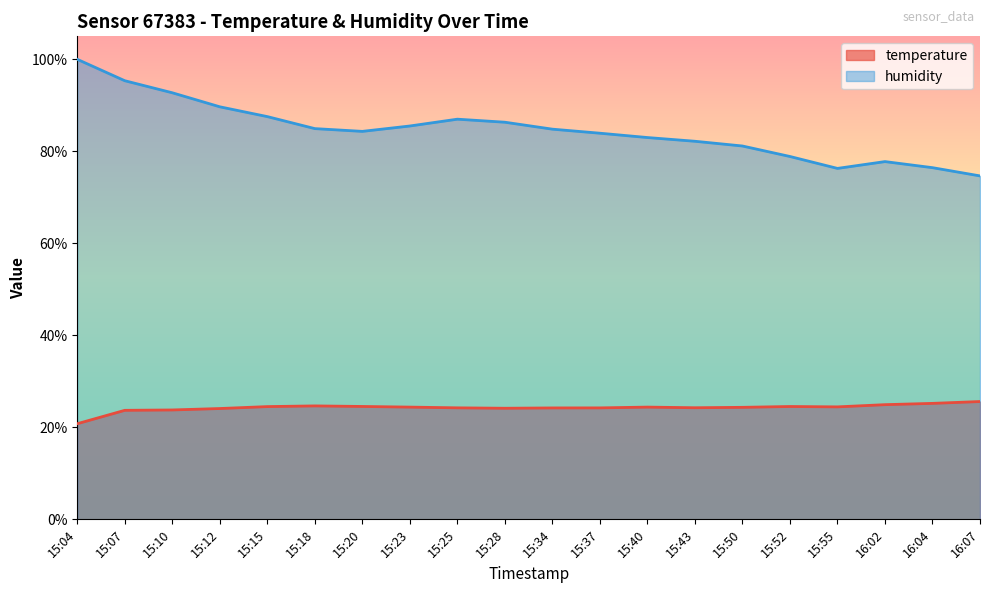

How many categories are shown in the chart?

20